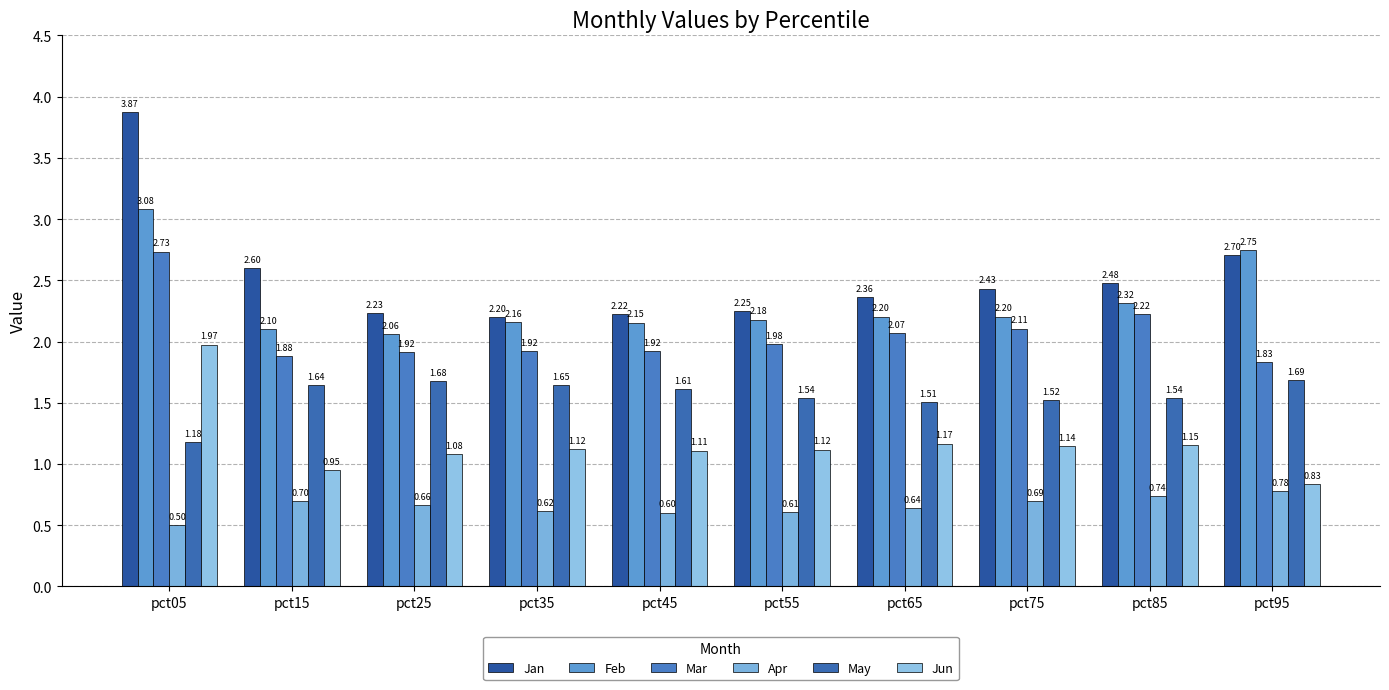

Does the chart contain stacked bars?

No